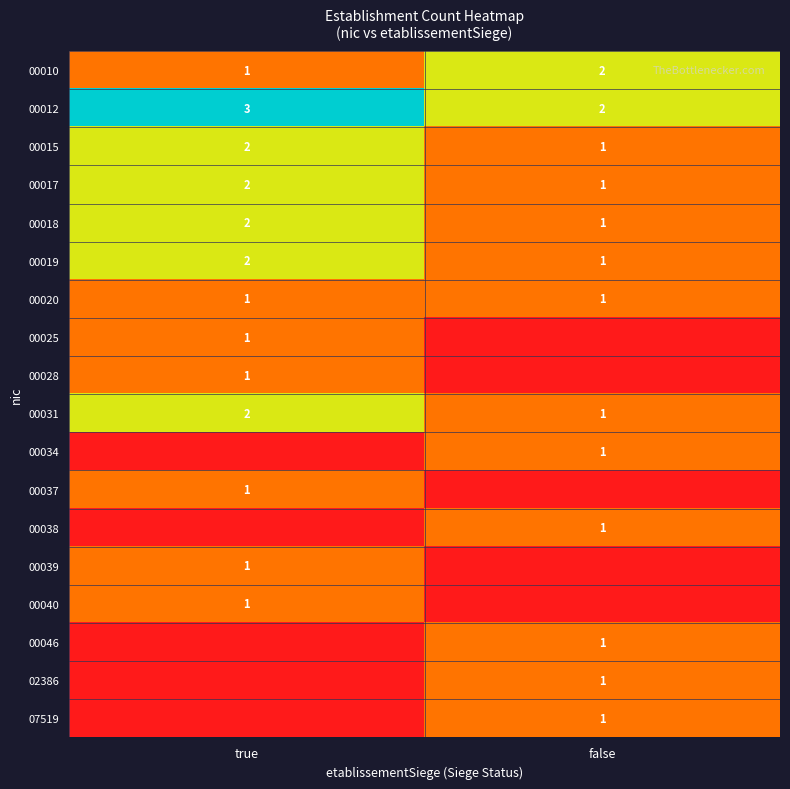

Which category has the highest value in the 00018 series?

true